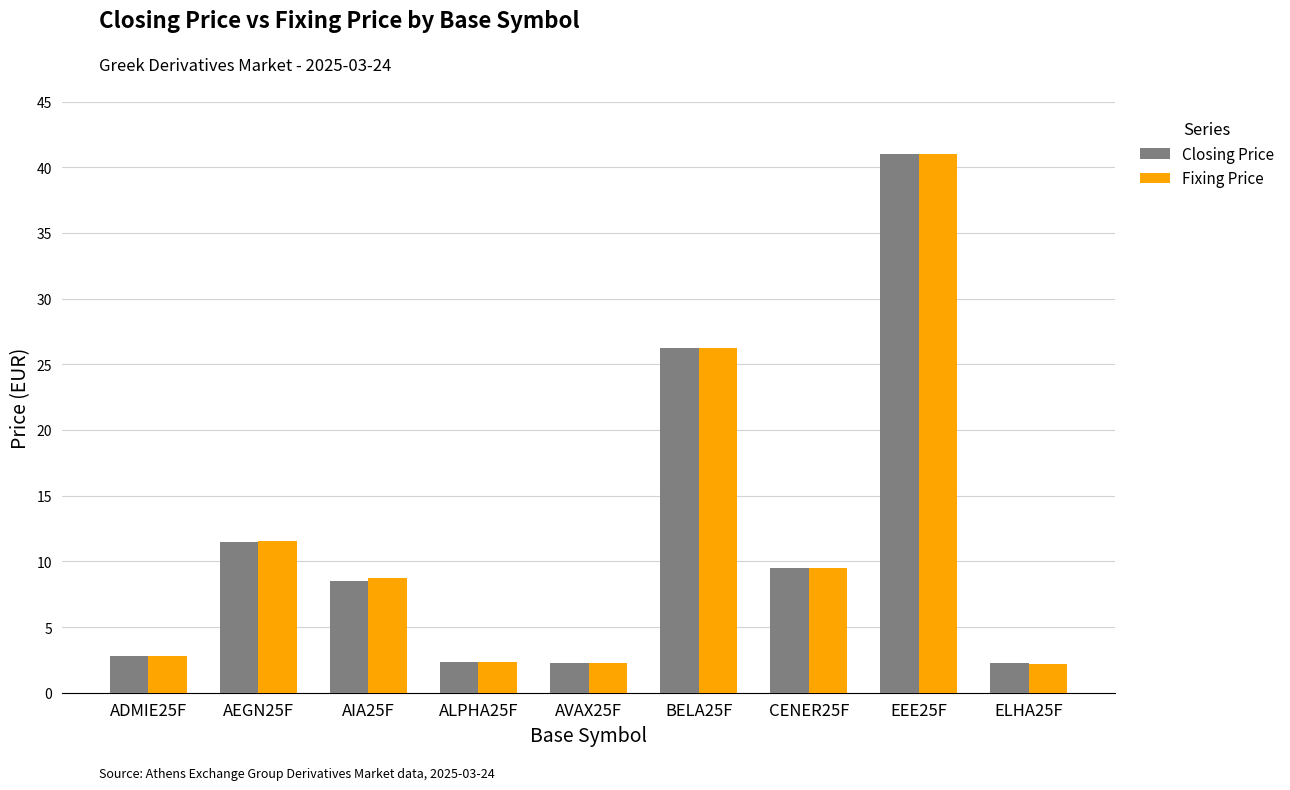

Is the value of Closing Price at EEE25F greater than the value of Fixing Price at ALPHA25F?

Yes